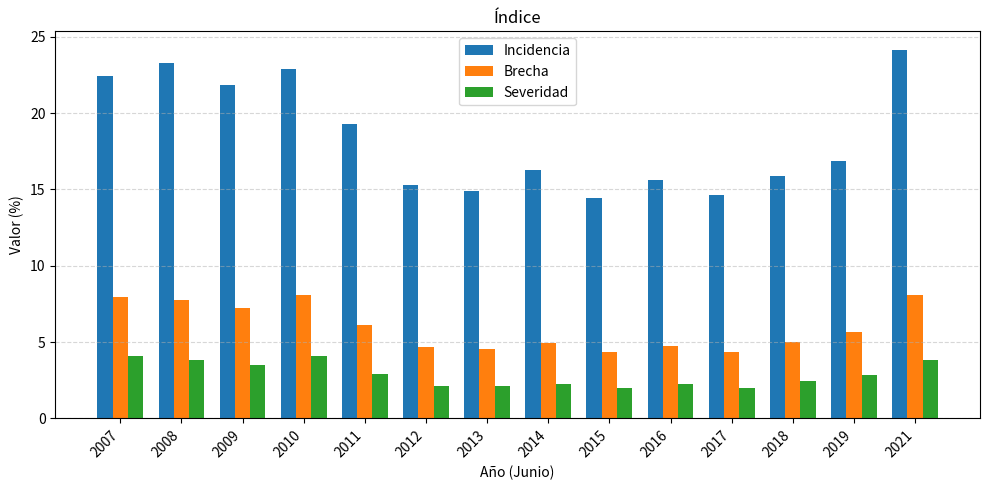

What is the value of the Brecha bar at the 1st from the left?

7.9